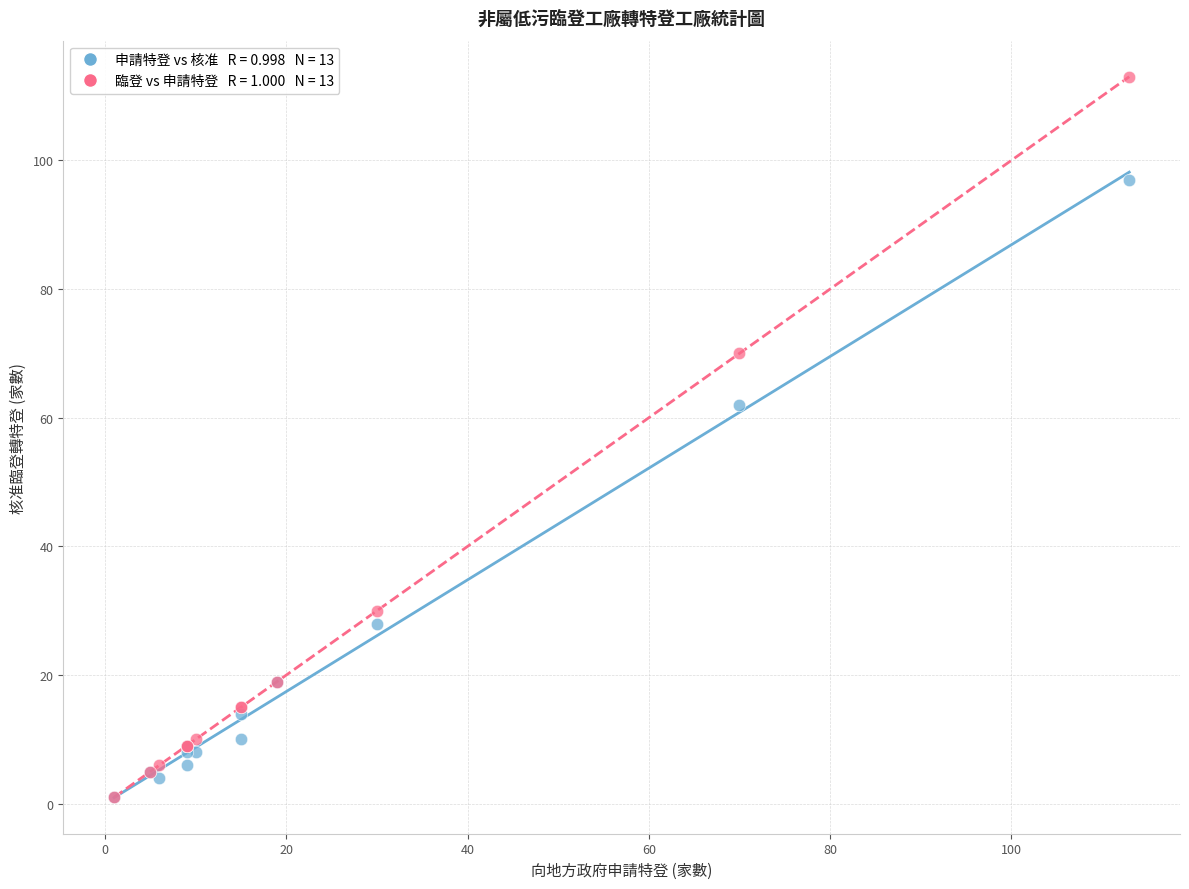

Across all series, what Y value is closest to 57?

62